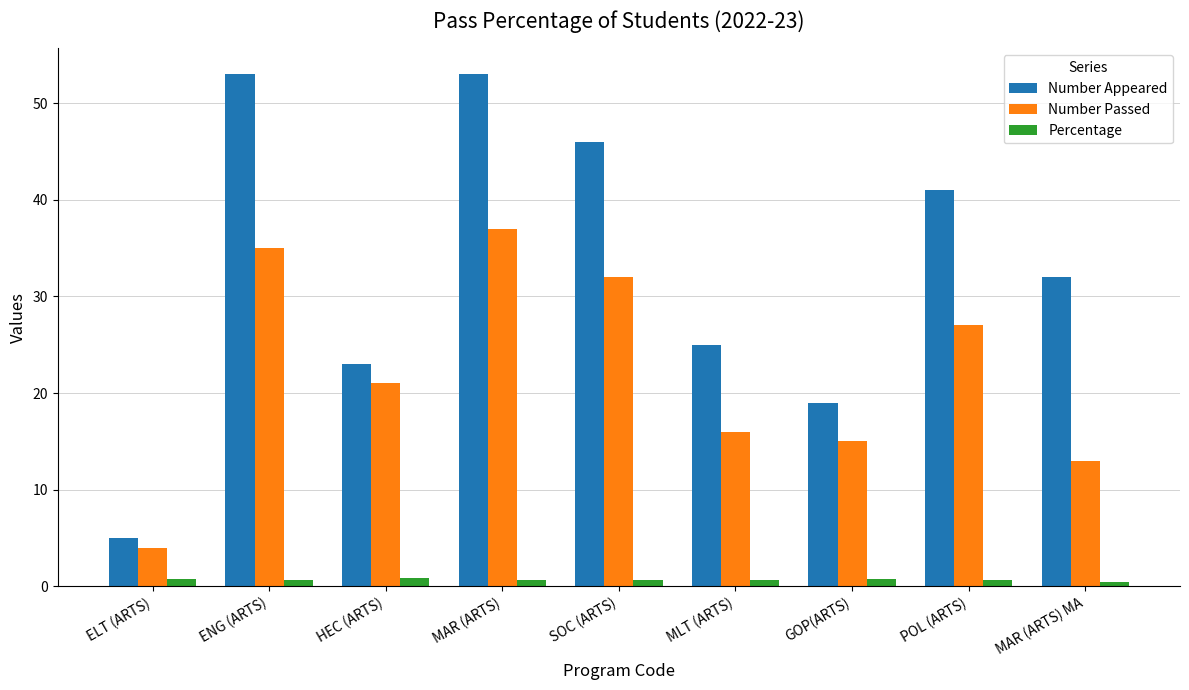

Which series has the largest total across all categories?

Number Appeared